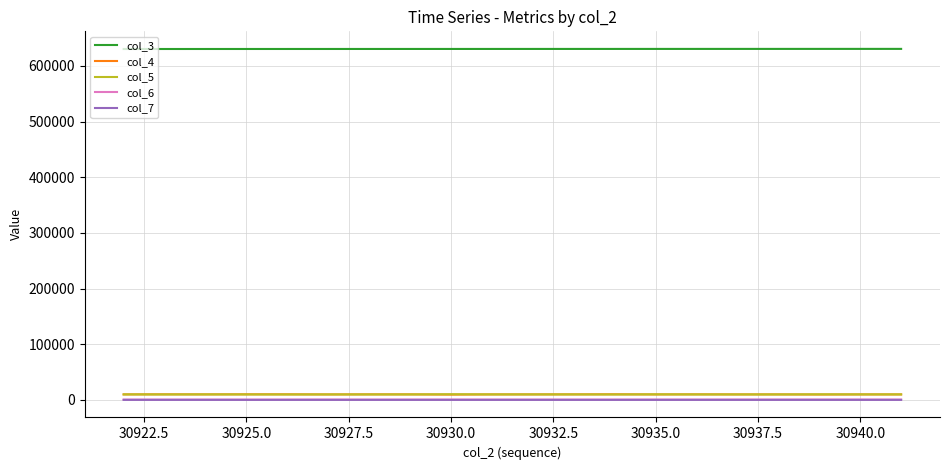

How many lines are shown in the chart?

5